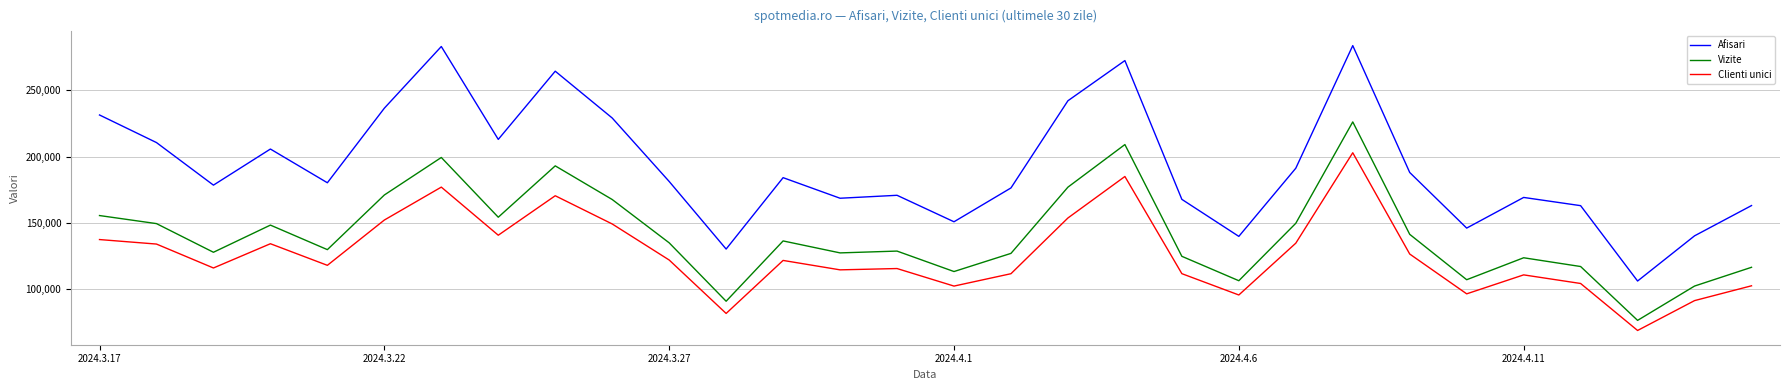

List the series in order of their peak value, highest first.

Afisari, Vizite, Clienti unici